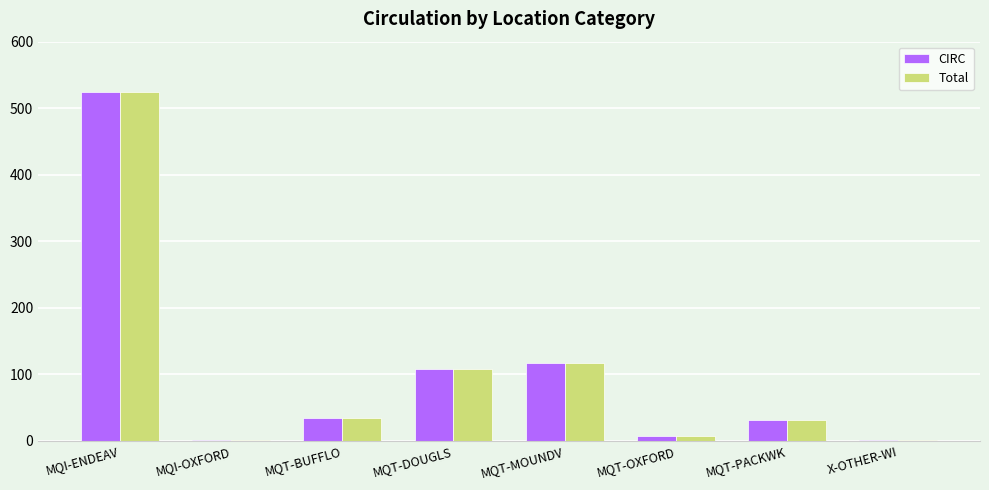

Where is CIRC nearest to the value 263?

MQT-MOUNDV